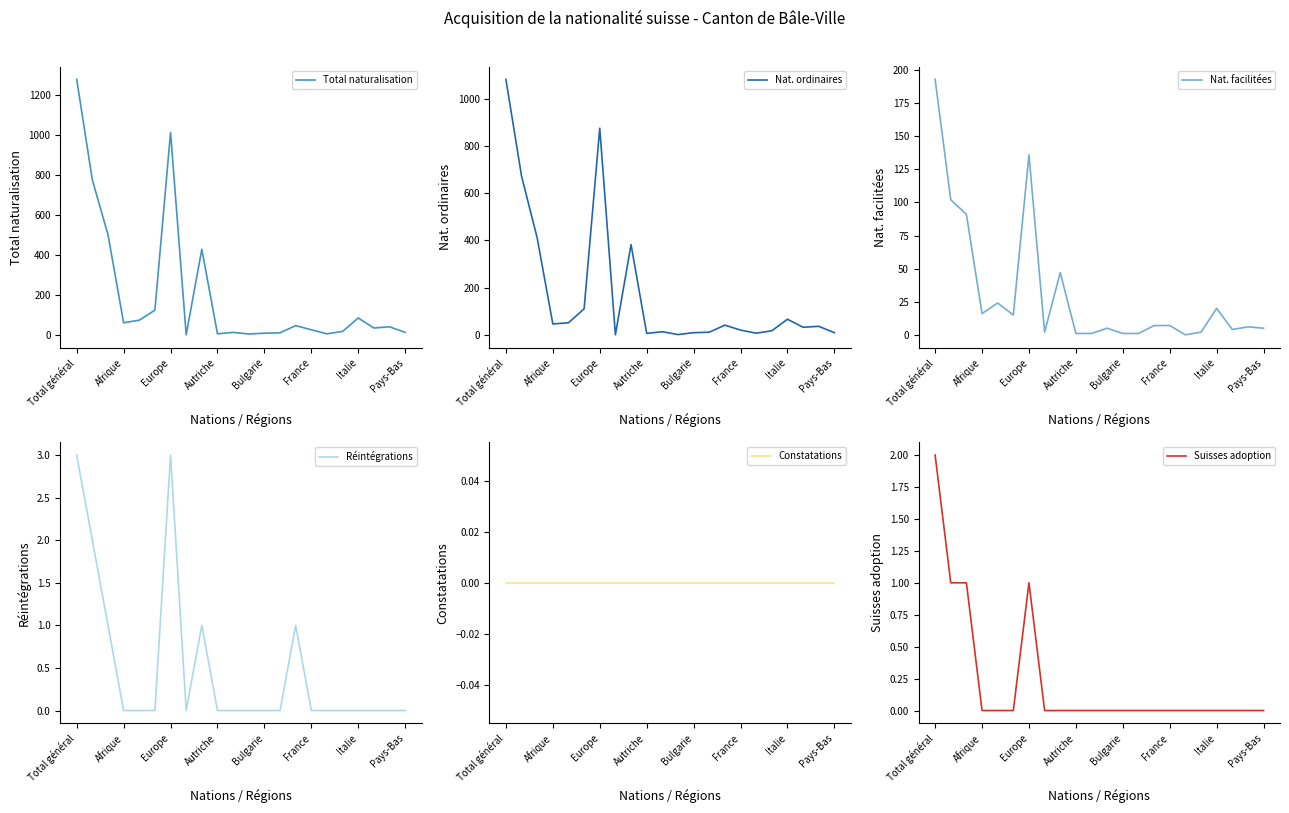

Reading left to right, what are all the values shown in this chart?

Total naturalisation: 1277	775	502	62	75	125	1012	2	429	7	14	6	10	12	48	27	7	19	86	36	42	14
Nat. ordinaires: 1082	672	410	46	51	110	875	0	382	6	13	1	9	11	41	20	7	17	66	32	36	9
Nat. facilitées: 193	102	91	16	24	15	136	2	47	1	1	5	1	1	7	7	0	2	20	4	6	5
Réintégrations: 3	2	1	0	0	0	3	0	1	0	0	0	0	0	1	0	0	0	0	0	0	0
Constatations: 0	0	0	0	0	0	0	0	0	0	0	0	0	0	0	0	0	0	0	0	0	0
Suisses adoption: 2	1	1	0	0	0	1	0	0	0	0	0	0	0	0	0	0	0	0	0	0	0